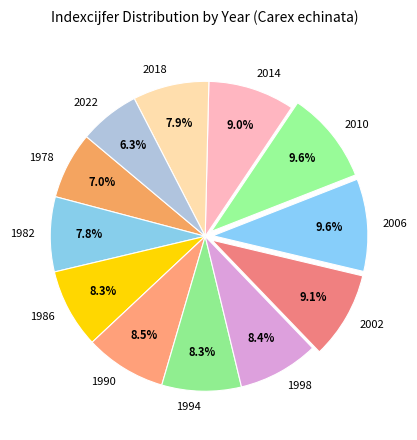

Combined, what portion of the pie is 2022 and 1990?

14.8%